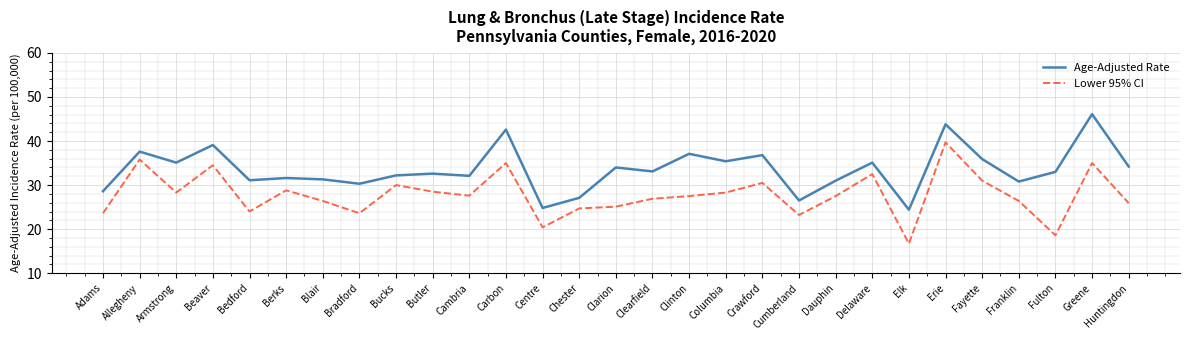

The value of Age-Adjusted Rate at Cambria is 13.8. True or false?

False